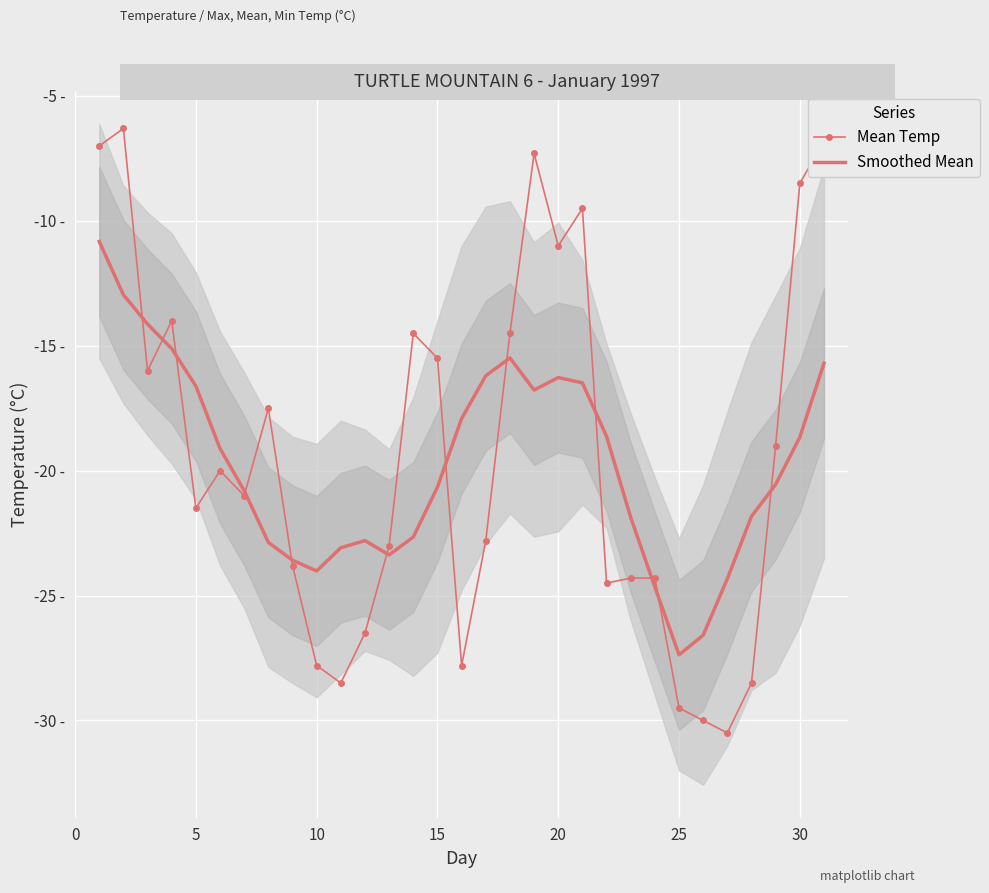

What is the average value of the Smoothed Mean series?

-19.7